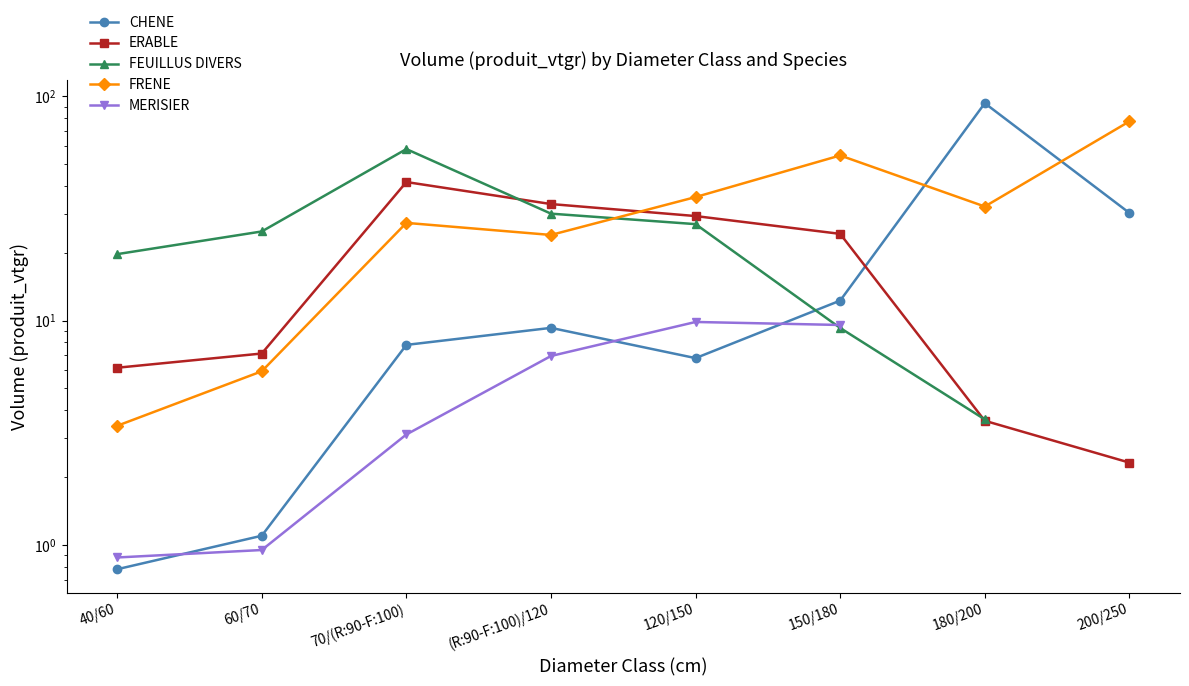

The value of FEUILLUS DIVERS at 40/60 is 26.5. True or false?

False